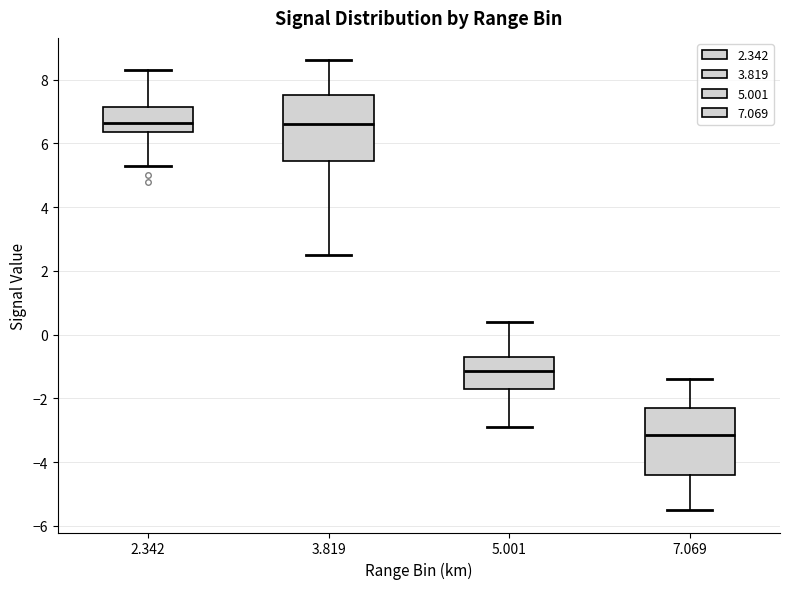

Reading left to right, transcribe this box plot: for each box, give where its median line is, the range the box spans, and where its two whiskers end, as read against the y-axis. The values are not printed on the chart, so give them approximately, as read against the axis.

2.342: median 6.6, box 6.4 to 7.2, whiskers 5.4 to 8.4
3.819: median 6.6, box 5.4 to 7.6, whiskers 2.6 to 8.6
5.001: median -1.2, box -1.6 to -0.6, whiskers -2.8 to 0.4
7.069: median -3.2, box -4.4 to -2.2, whiskers -5.4 to -1.4